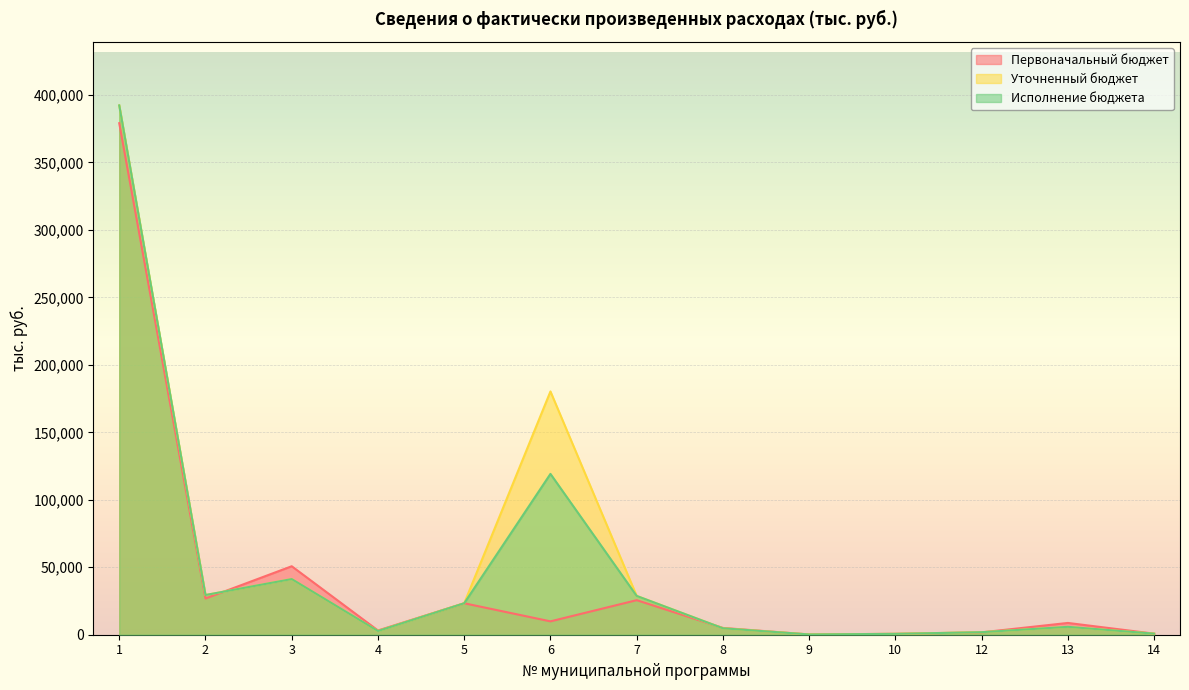

At which category does the chart reach its peak across all series?

1